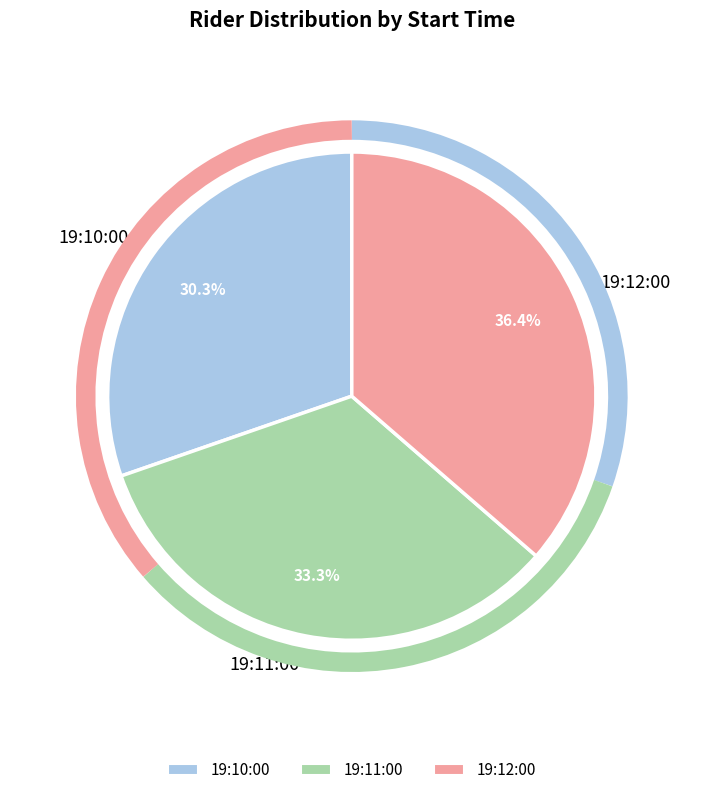

What is the smallest slice in the pie chart?

19:10:00